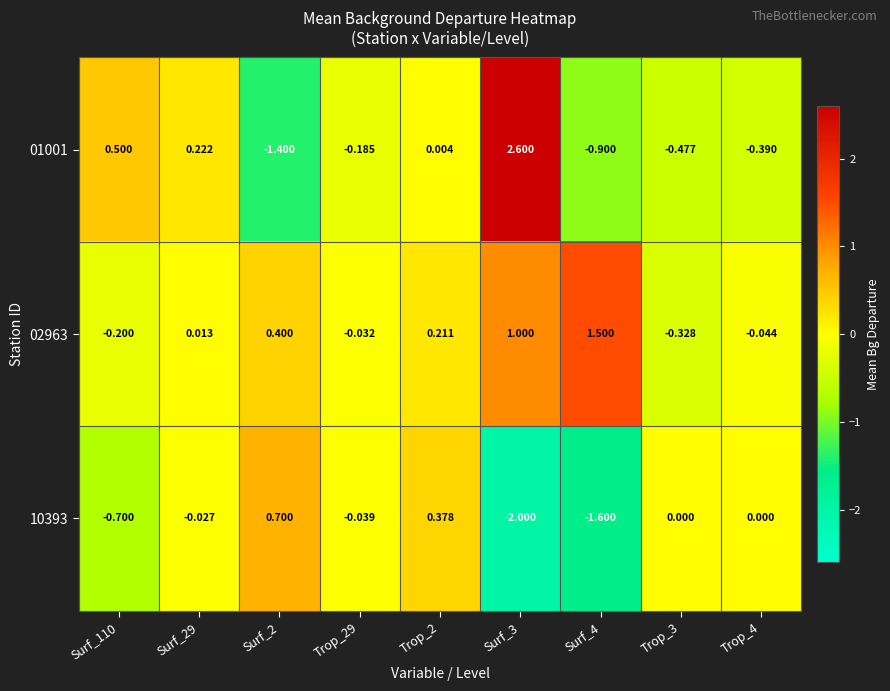

How many values in the 02963 series are below 0?

4